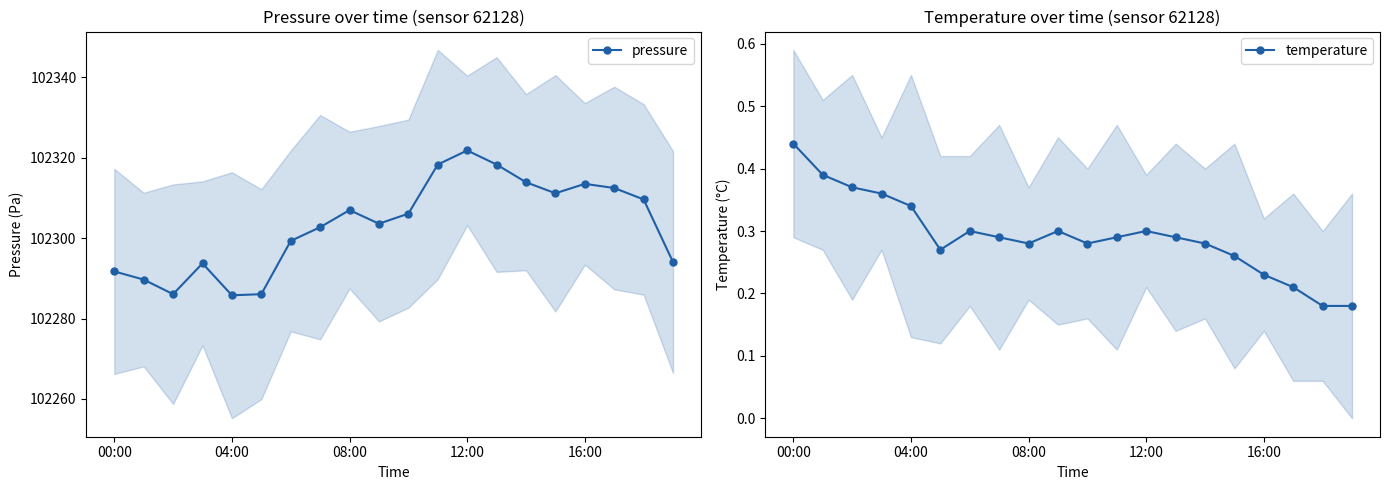

In pressure, how many points are higher than both neighbors (excluding endpoints)?

4